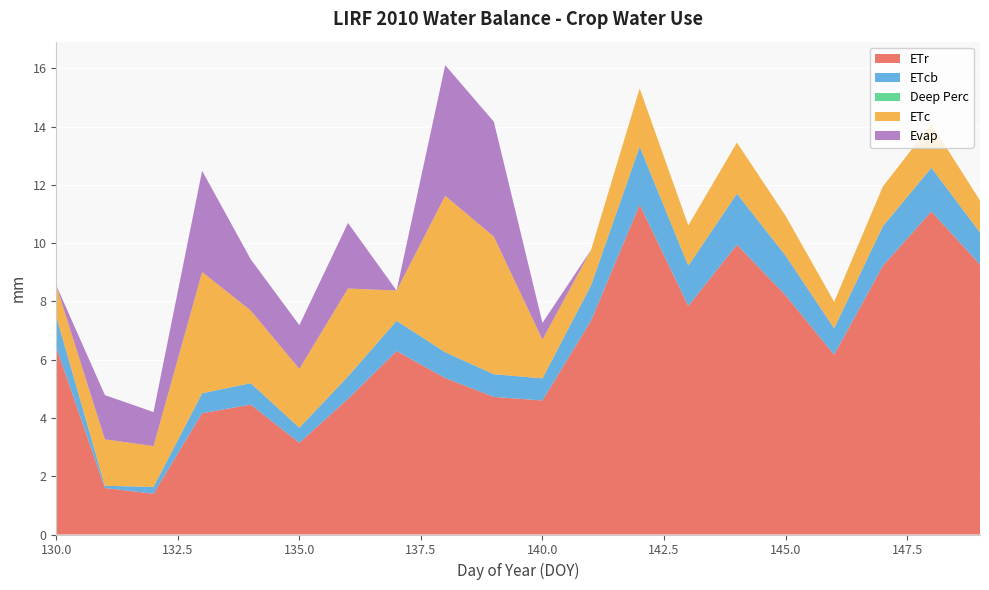

Reading left to right, what are all the values shown in this chart?

ETr: 6.4	1.6	1.4	4.2	4.5	3.1	4.7	6.3	5.4	4.7	4.6	7.3	11.3	7.8	9.9	8.2	6.2	9.2	11.1	9.3
ETcb: 1.1	0.1	0.2	0.7	0.7	0.5	0.8	1.0	0.9	0.8	0.8	1.2	2.0	1.4	1.8	1.4	0.9	1.4	1.5	1.1
Deep Perc: 0.0	0.0	0.0	0.0	0.0	0.0	0.0	0.0	0.0	0.0	0.0	0.0	0.0	0.0	0.0	0.0	0.0	0.0	0.0	0.0
ETc: 1.1	1.6	1.4	4.2	2.5	2.0	3.0	1.0	5.4	4.7	1.3	1.2	2.0	1.4	1.8	1.4	0.9	1.4	1.5	1.1
Evap: 0.0	1.5	1.2	3.5	1.8	1.5	2.2	0.0	4.5	3.9	0.6	0.0	0.0	0.0	0.0	0.0	0.0	0.0	0.0	0.0